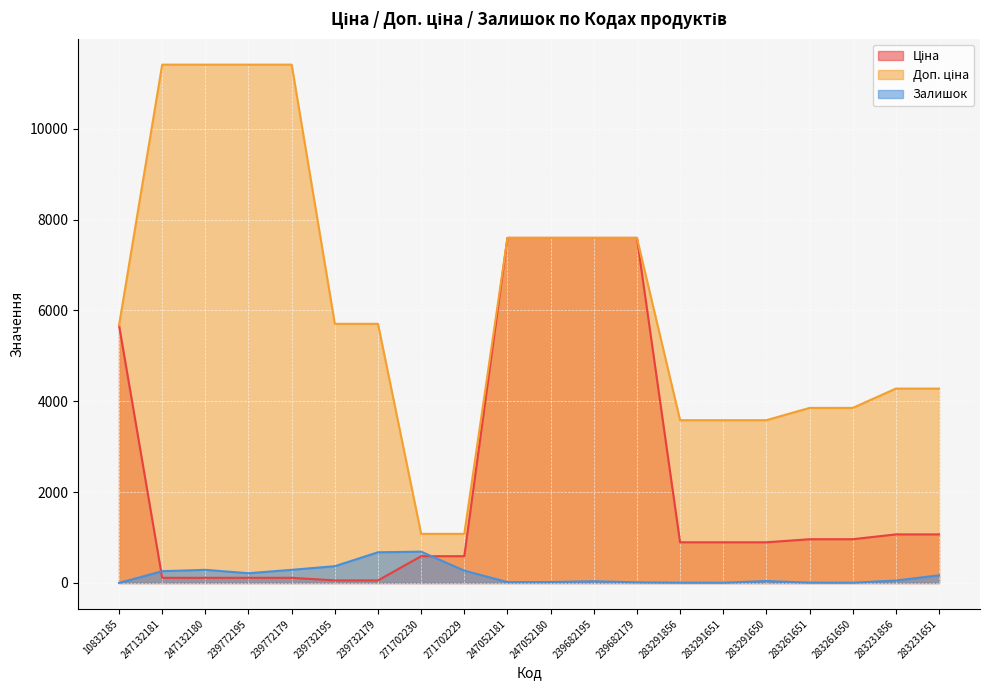

How many data points in Залишок are above 54?

9